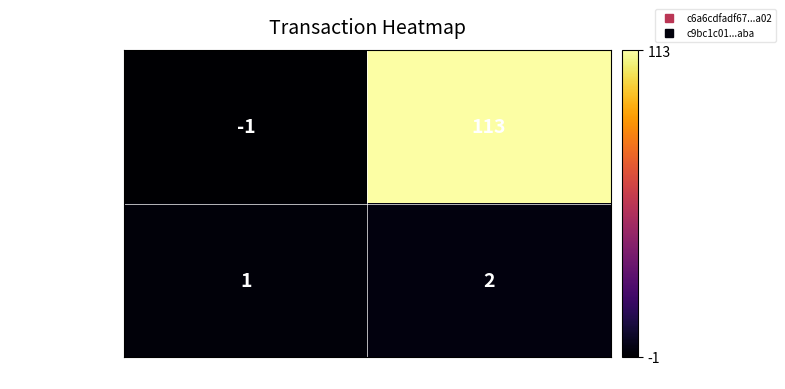

Which category has the lowest value in the c9bc1c01...aba series?

direction